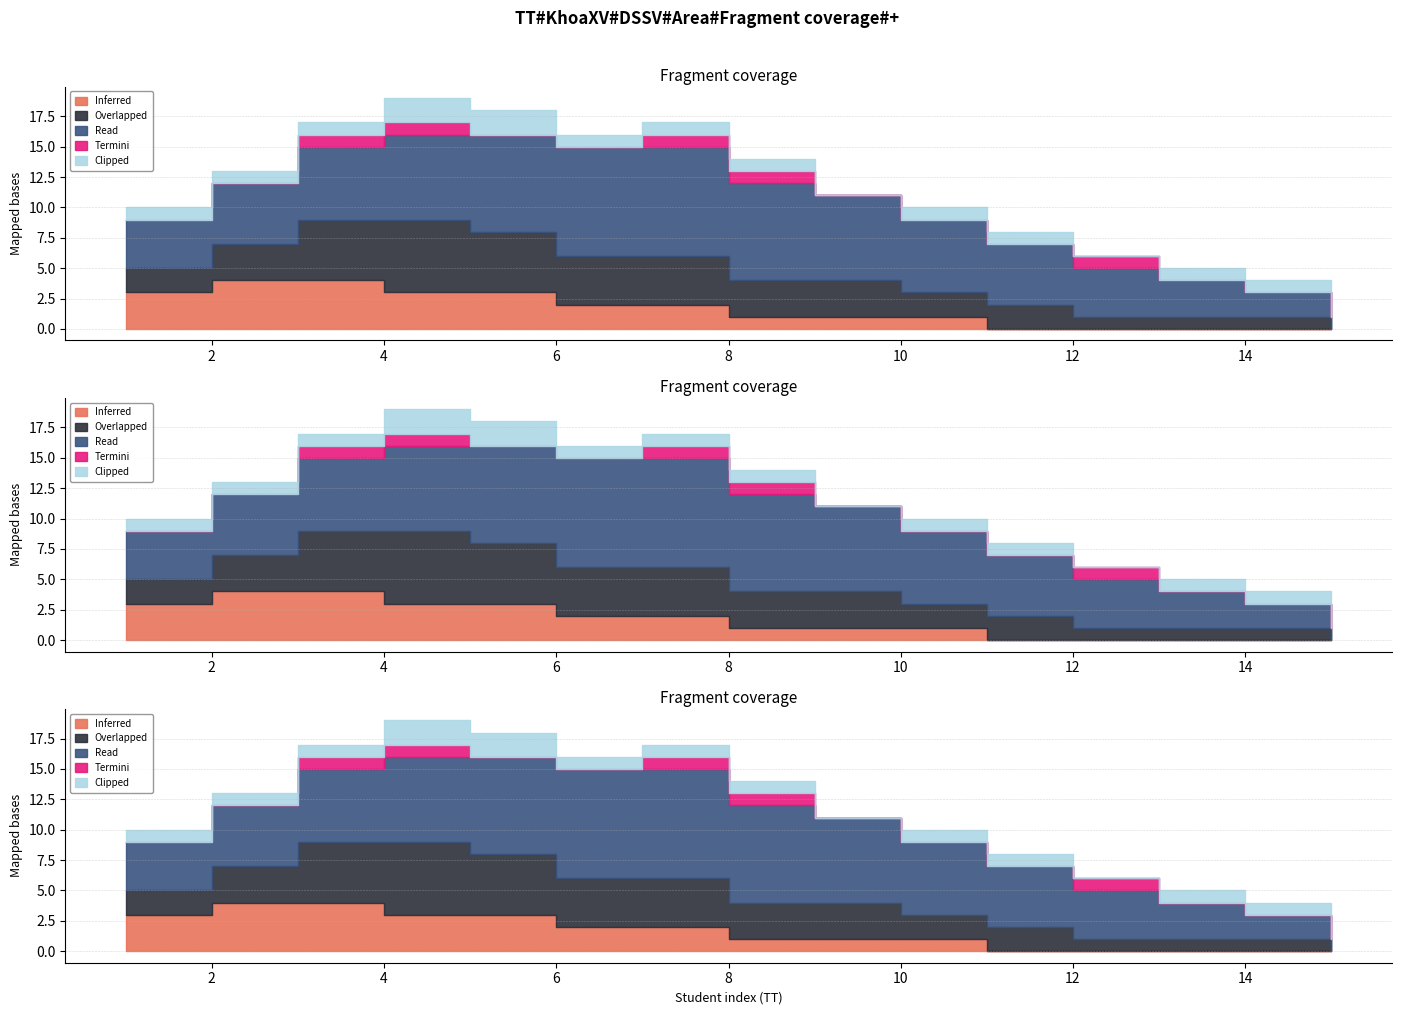

Is the value of Clipped at 6 greater than the value of Inferred at 15?

Yes